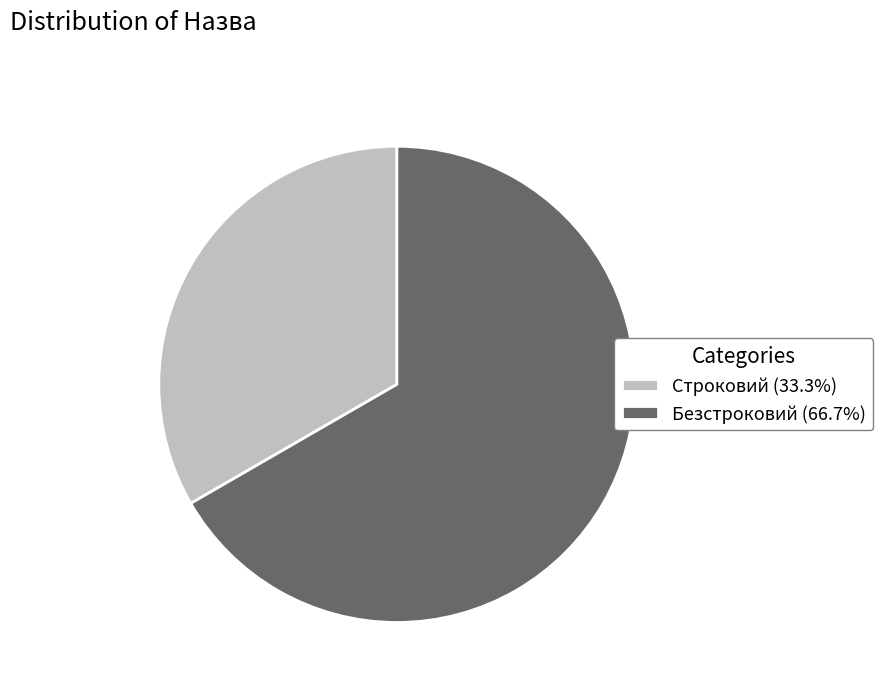

Approximately how many times larger is the value at Строковий (33.3%) compared to Безстроковий (66.7%)?

0.5